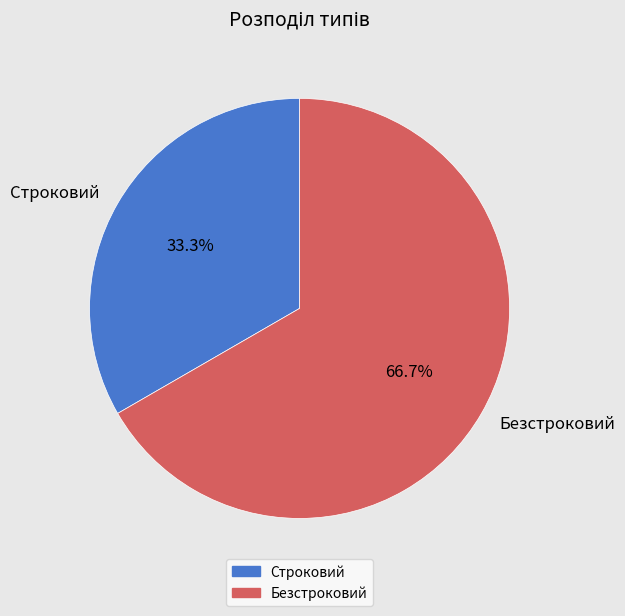

Rank the categories by value from lowest to highest.

Строковий, Безстроковий